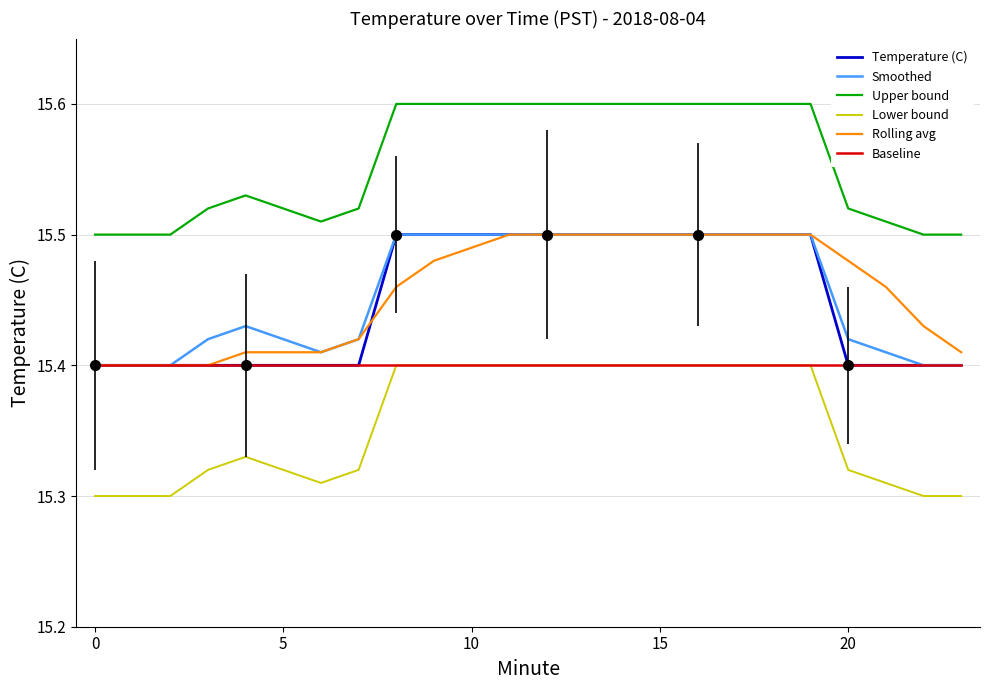

True or false: Baseline and Rolling avg cross at least once.

False